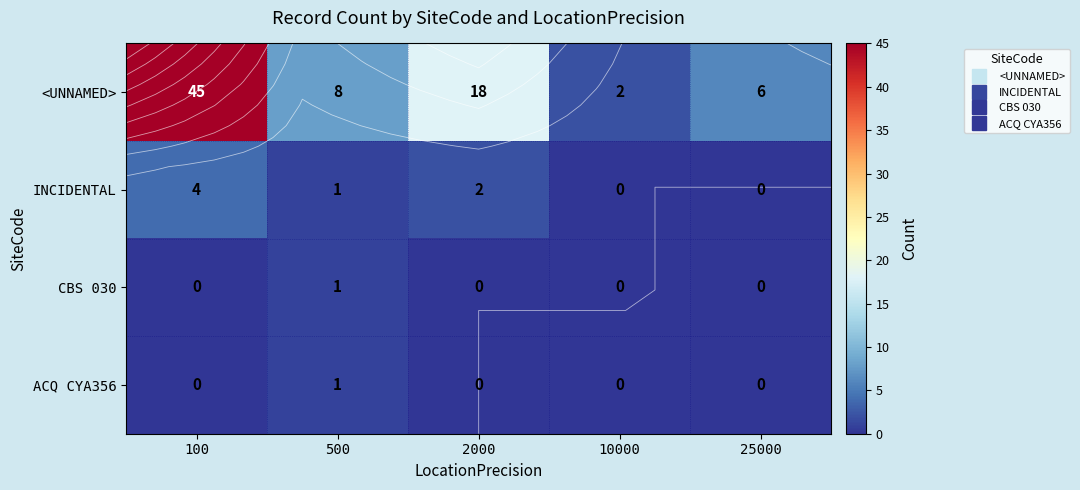

Is it true that INCIDENTAL equals 0 at 25000?

True